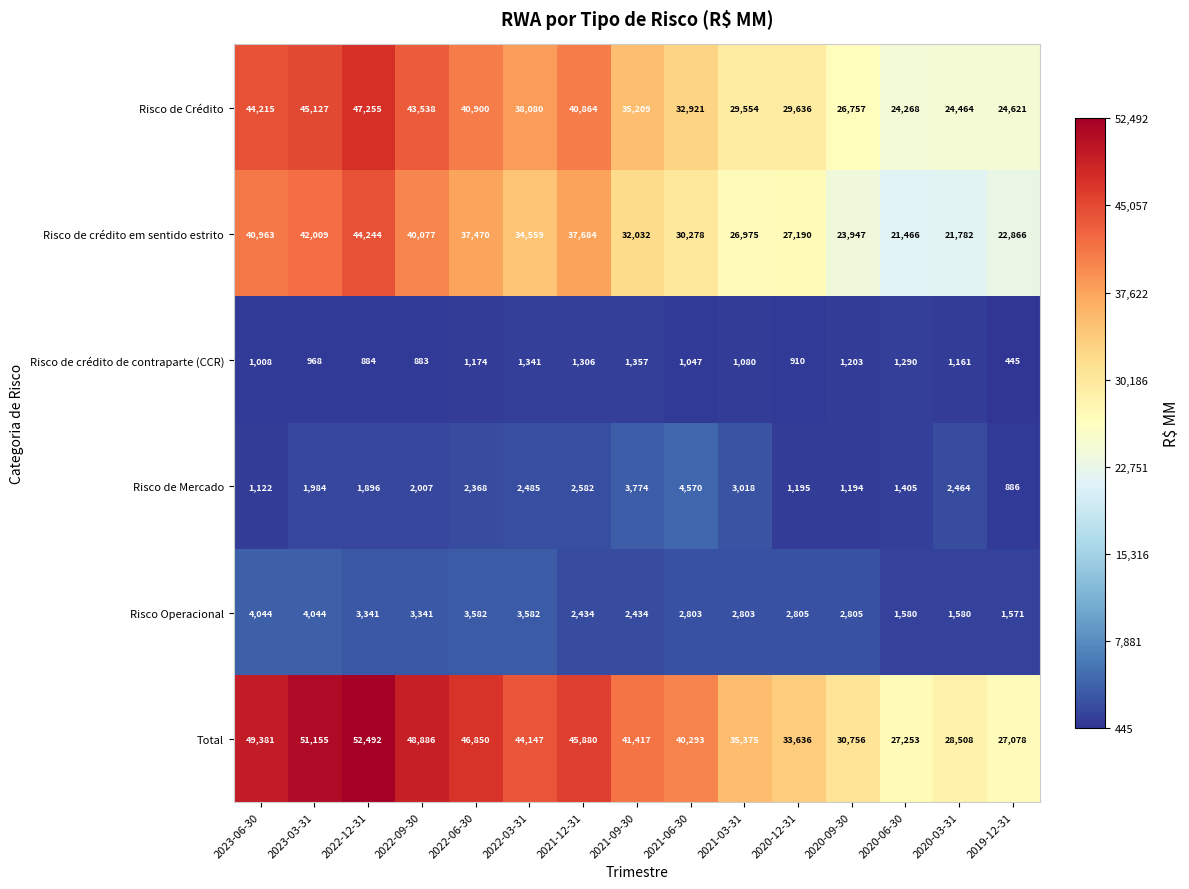

What is the lowest value of the Risco Operacional series?

1571